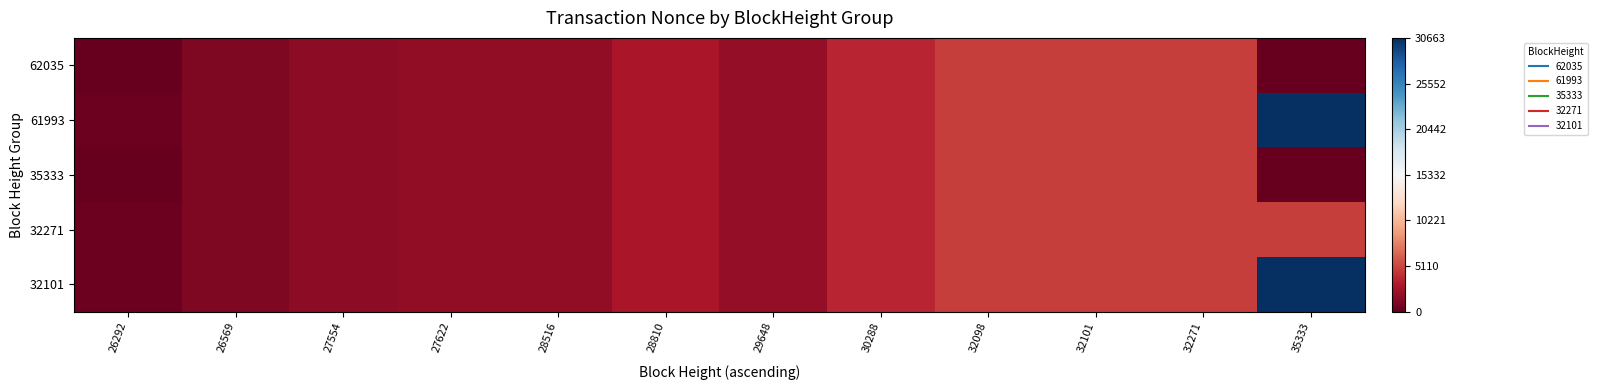

Reading left to right, list all the values displayed in this chart.

62035: 26292=0	26569=1045	27554=1657	27622=1689	28516=1786	28810=2843	29648=1847	30288=3667	32098=4678	32101=4681	32271=4740	35333=0
61993: 26292=358	26569=1045	27554=1657	27622=1689	28516=1786	28810=2843	29648=1847	30288=3667	32098=4678	32101=4681	32271=4740	35333=30663
35333: 26292=0	26569=1045	27554=1657	27622=1689	28516=1786	28810=2843	29648=1847	30288=3667	32098=4678	32101=4681	32271=4740	35333=0
32271: 26292=358	26569=1045	27554=1657	27622=1689	28516=1786	28810=2843	29648=1847	30288=3667	32098=4678	32101=4681	32271=4740	35333=4740
32101: 26292=358	26569=1045	27554=1657	27622=1689	28516=1786	28810=2843	29648=1847	30288=3667	32098=4678	32101=4681	32271=4740	35333=30663